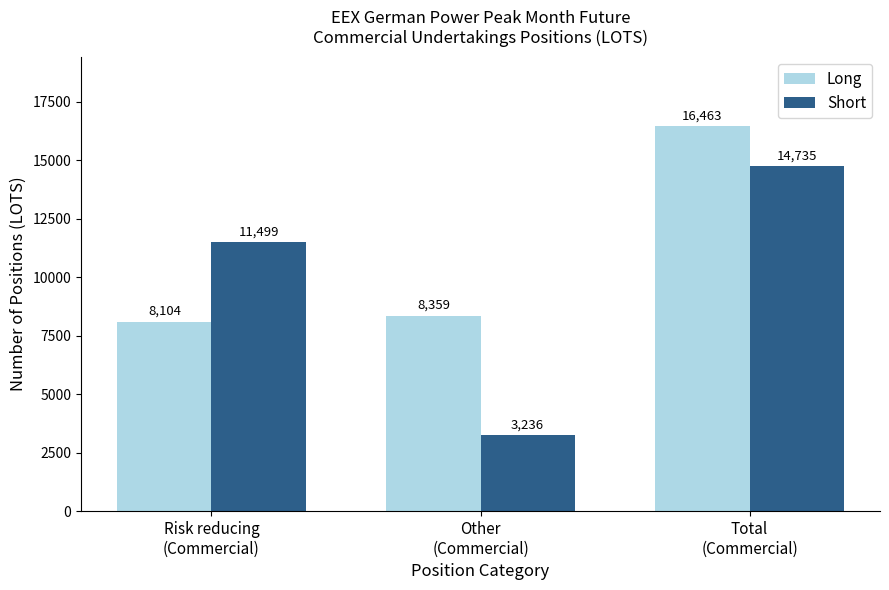

List the series in order of their peak value, lowest first.

Short, Long